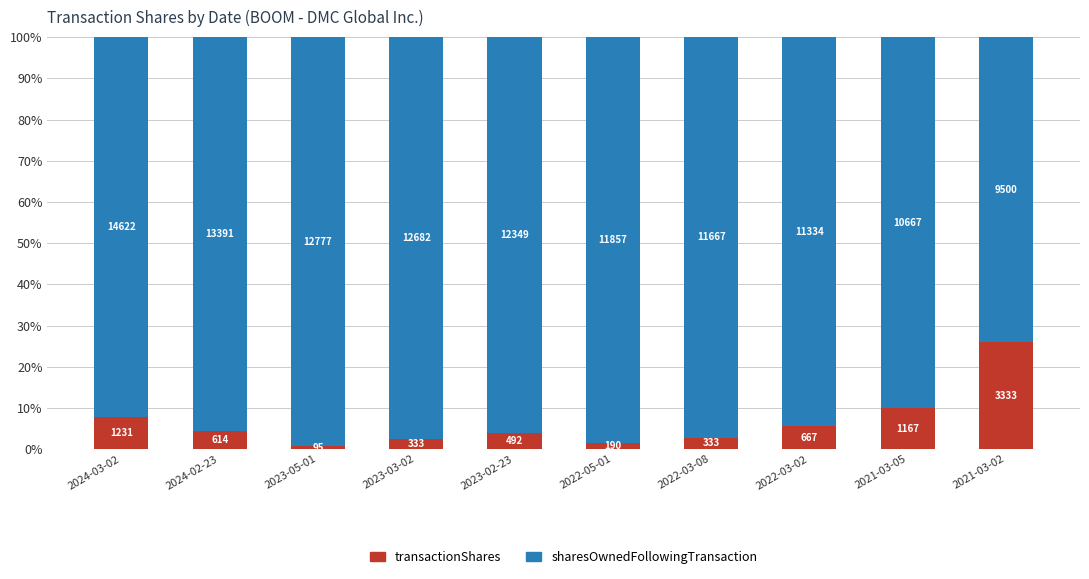

List the series in order of their peak value, lowest first.

transactionShares, sharesOwnedFollowingTransaction